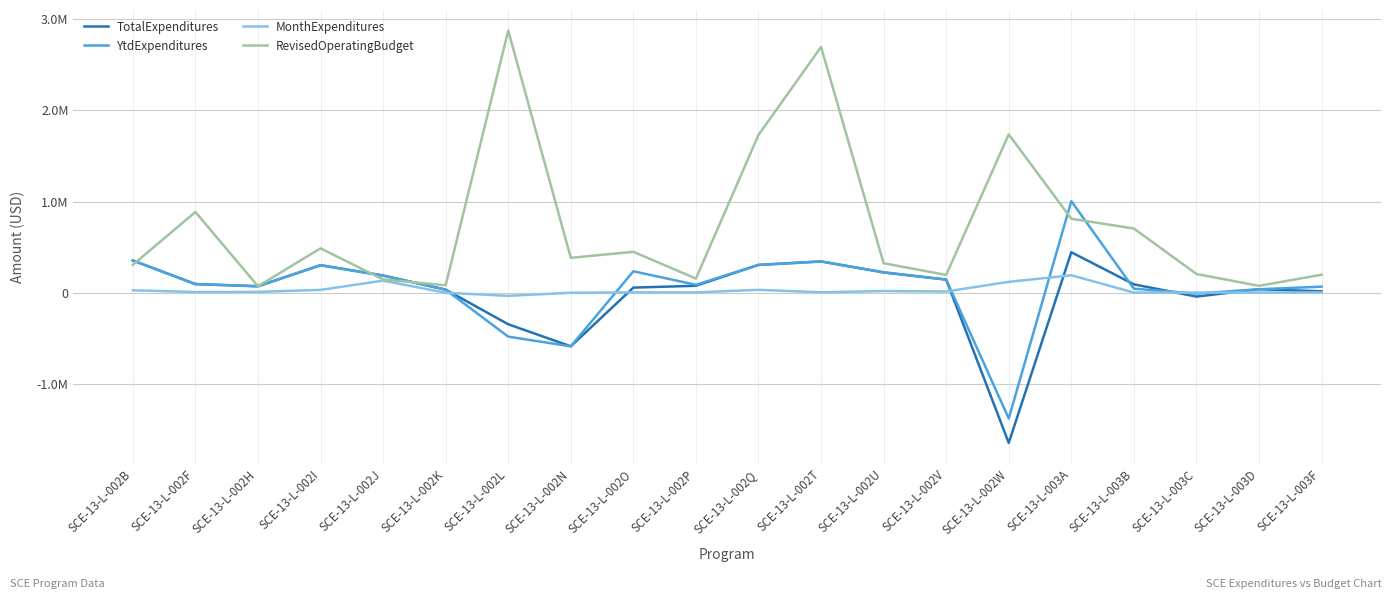

Does the chart display data point markers on the line(s)?

No